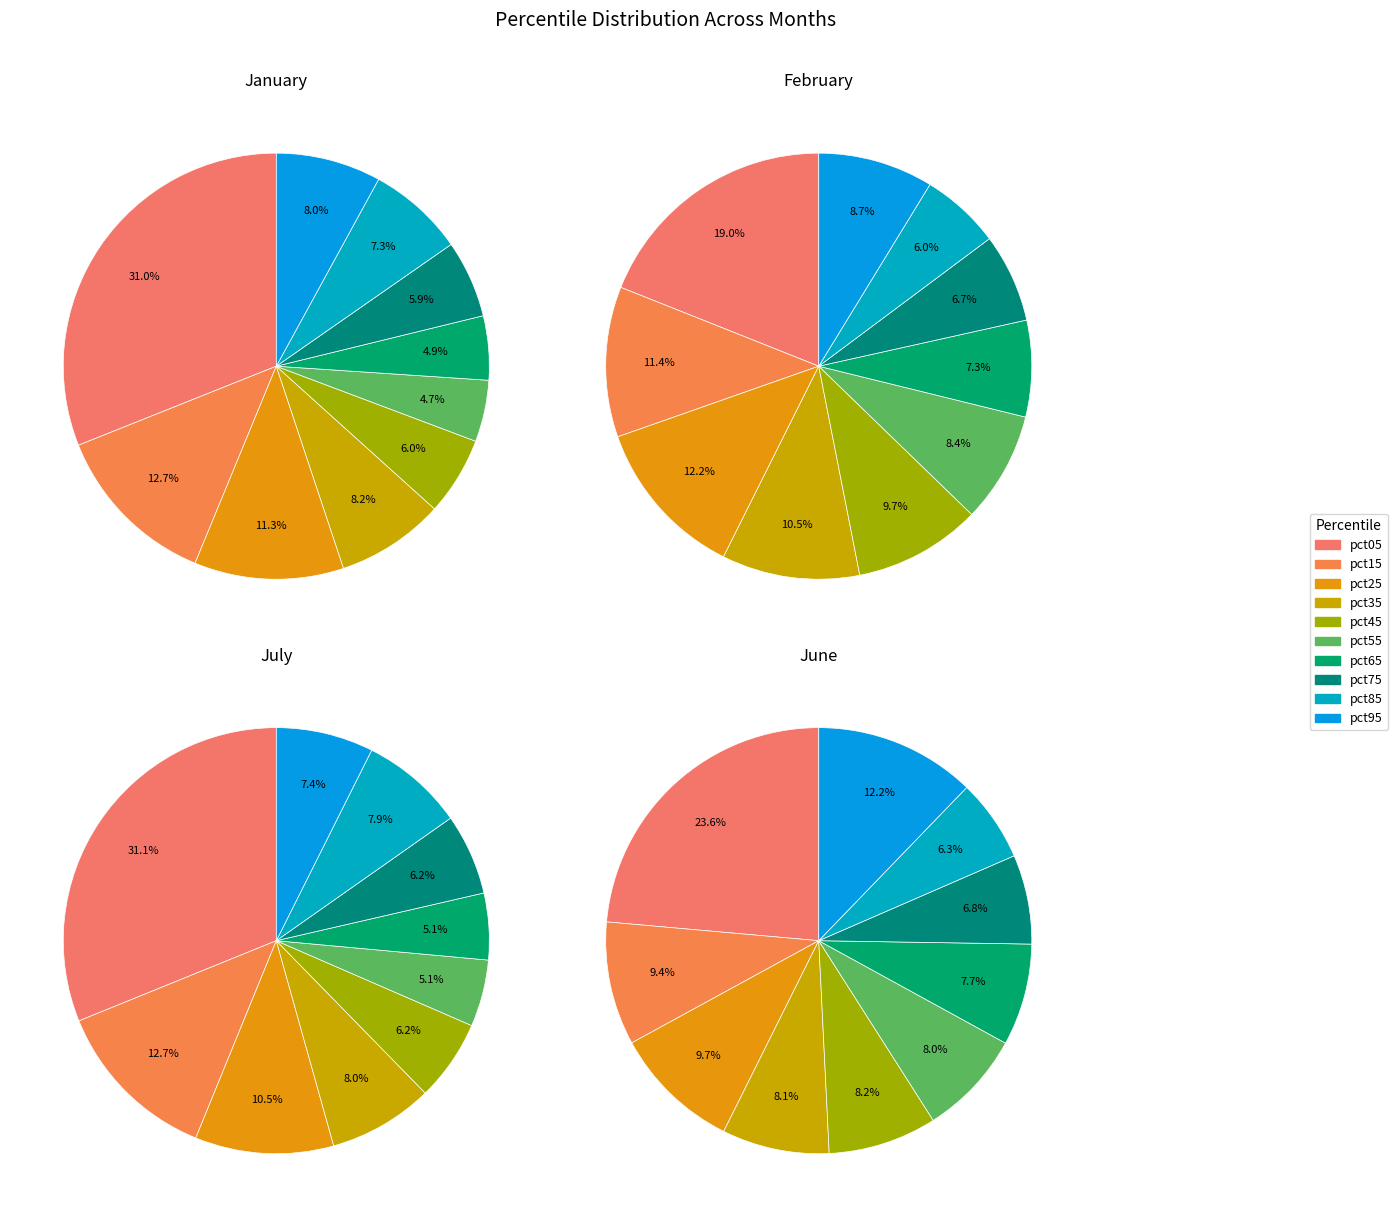

Is there any slice that represents more than half of the pie?

No